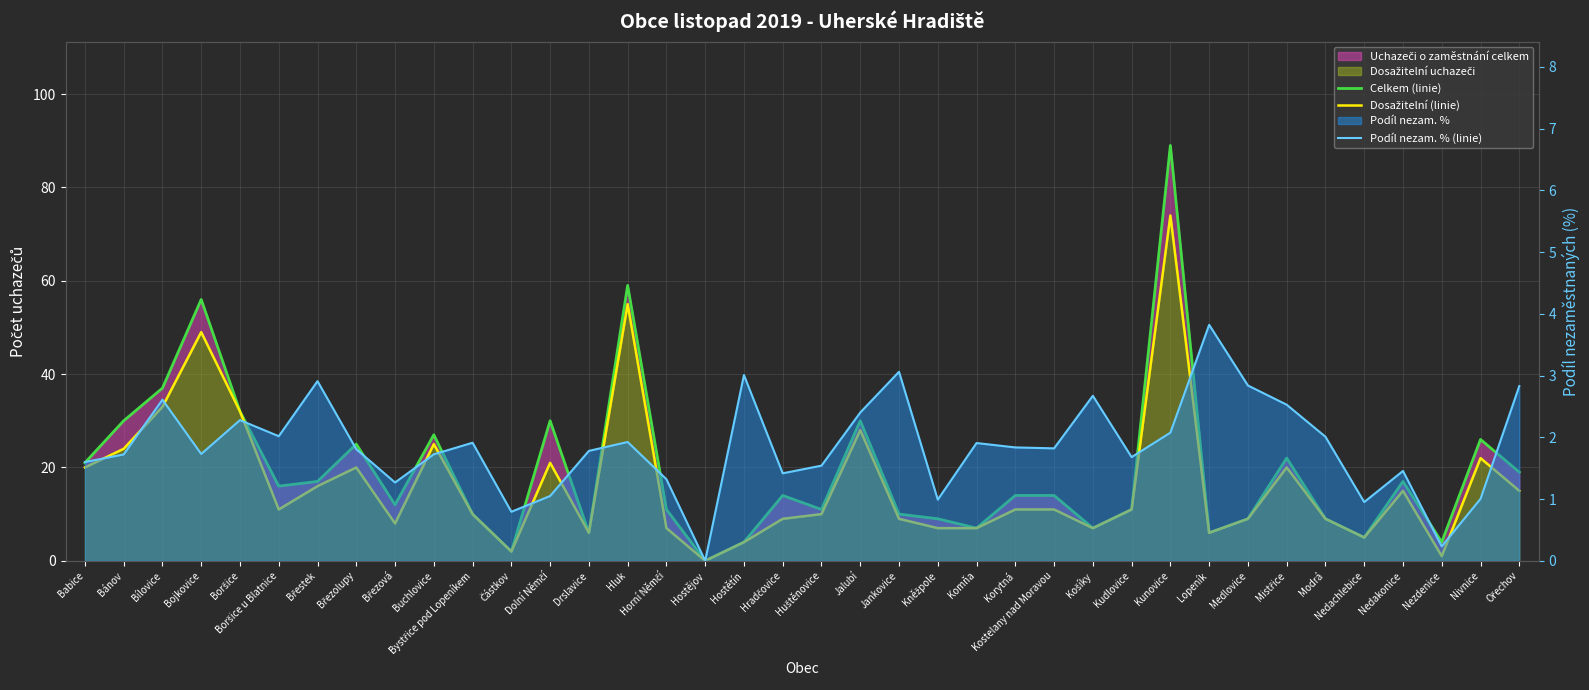

How many categories are shown in the chart?

38